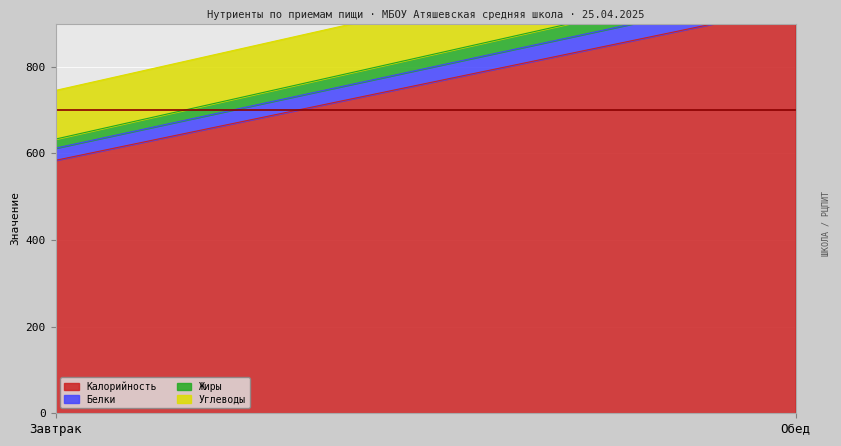

What is the label of the 1st point from the right?

Обед